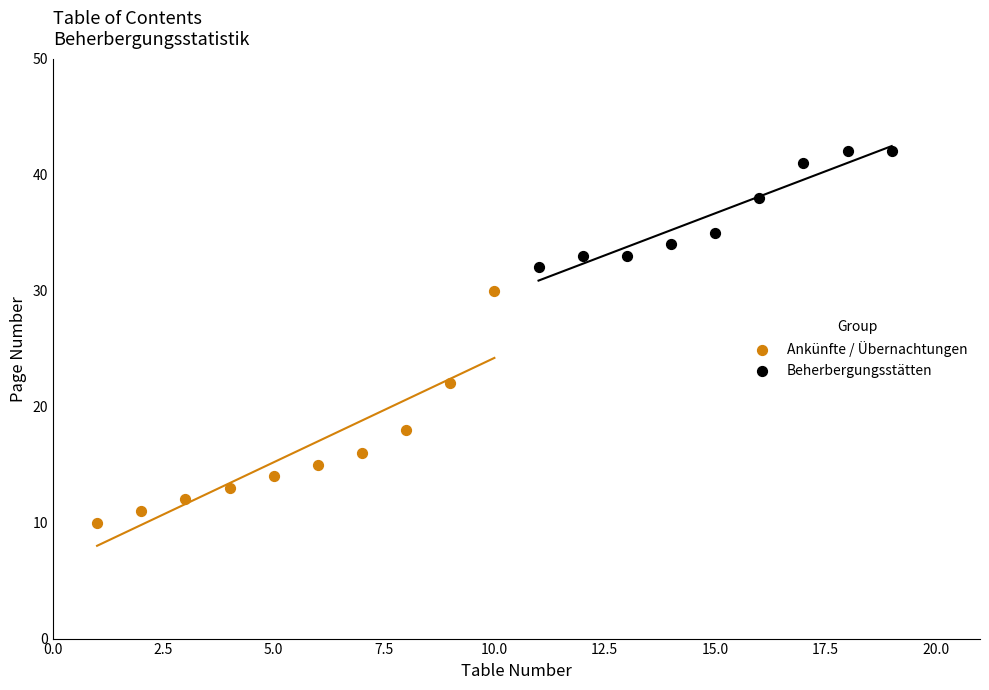

Which series contains the highest Y value?

Beherbergungsstätten